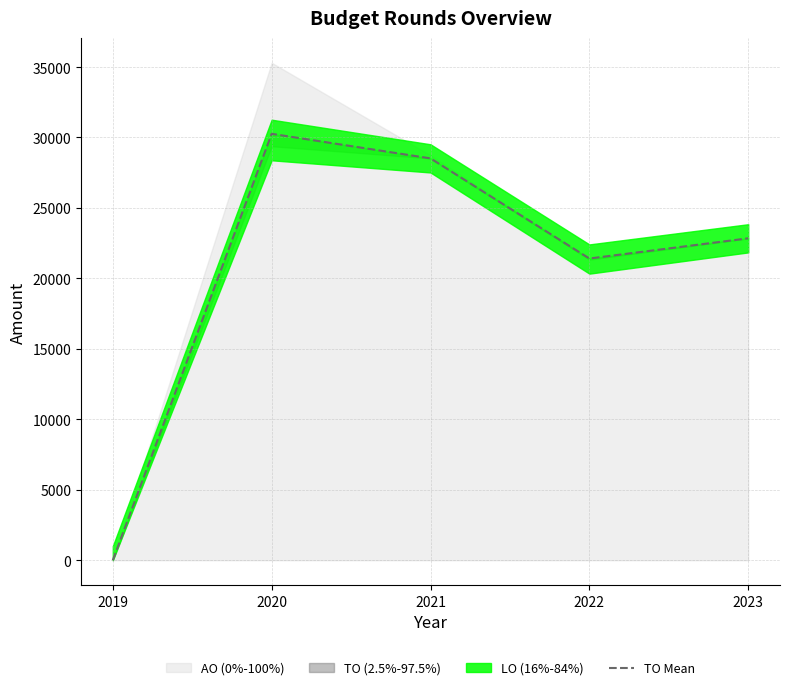

What value does the data have at 2021?

28517